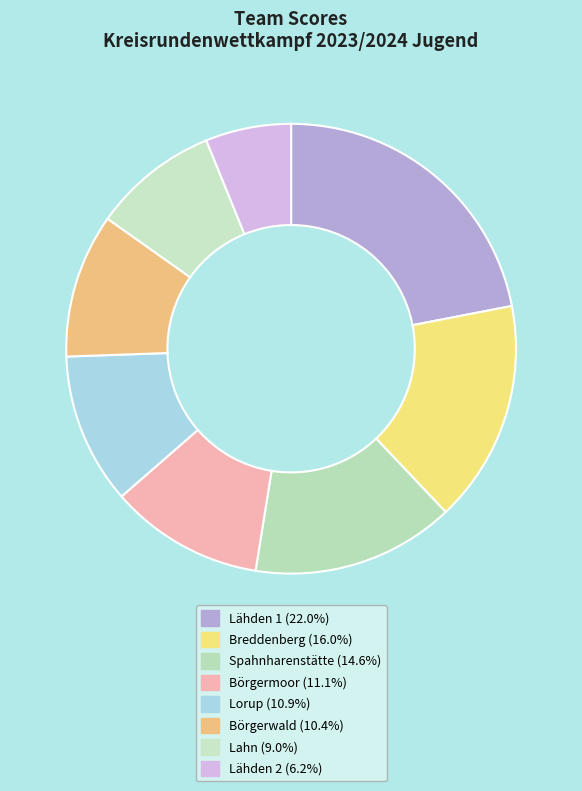

How many segments does this pie chart have?

8